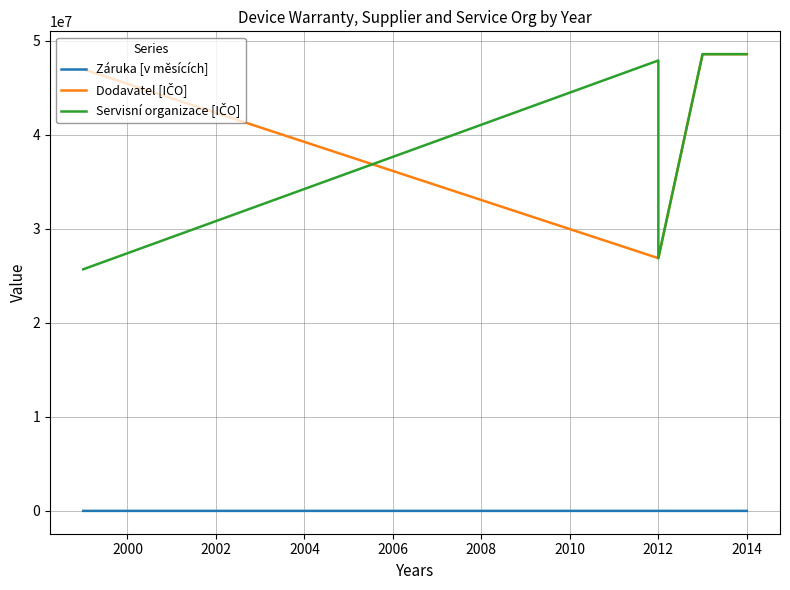

What is the sum of the Dodavatel [IČO] values at 15 and 18?

97172570